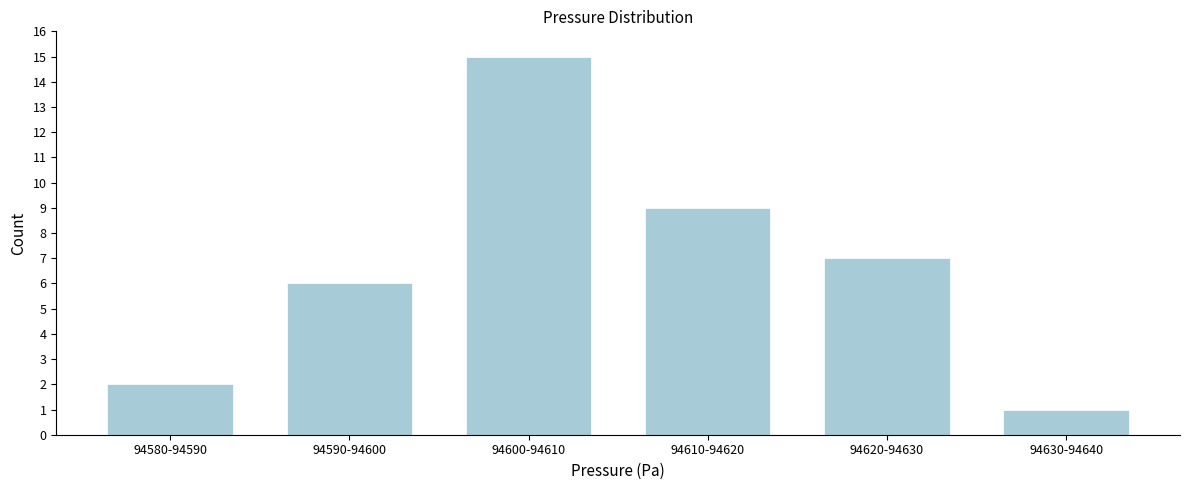

Reading left to right, what are all the values shown in this chart?

2	6	15	9	7	1